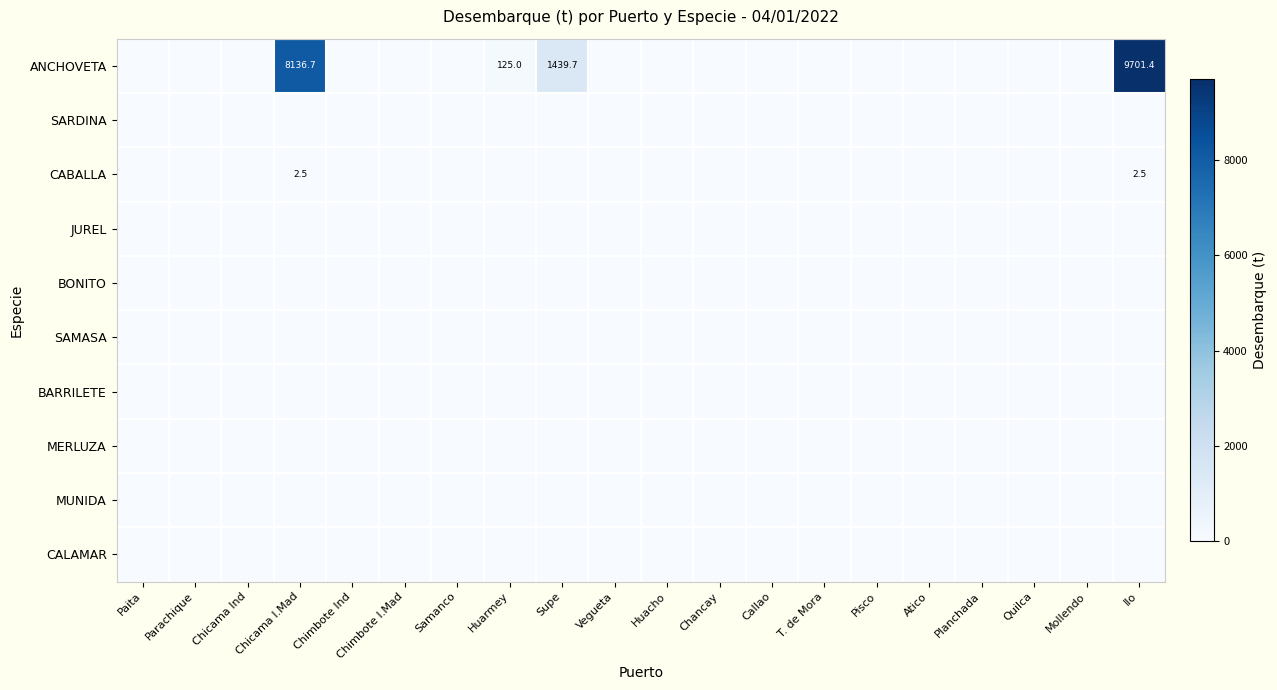

The value of CABALLA at Ilo is 2.5. True or false?

True